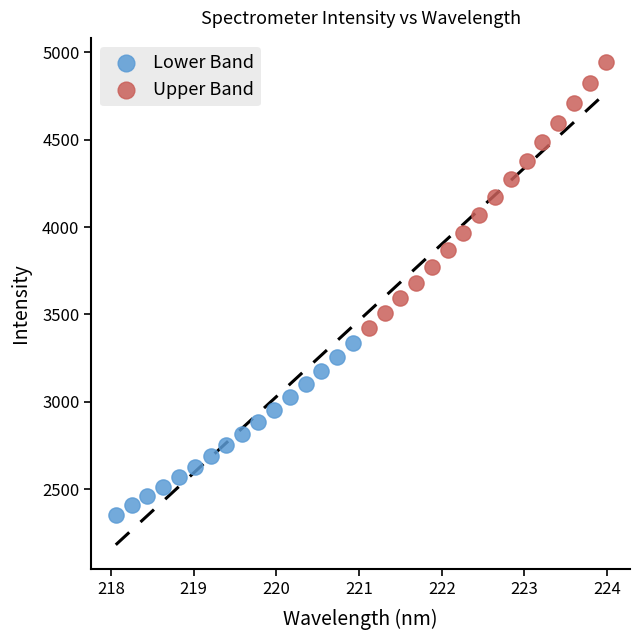

Which series contains the lowest Y value?

Lower Band